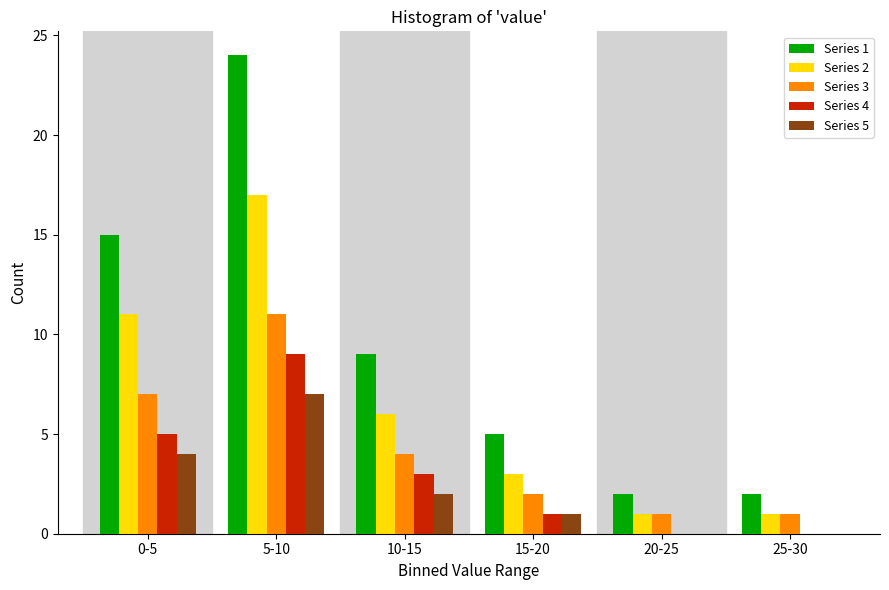

Reading right to left, list all the values displayed in this chart.

Series 1: 25-30=2	20-25=2	15-20=5	10-15=9	5-10=24	0-5=15
Series 2: 25-30=1	20-25=1	15-20=3	10-15=6	5-10=17	0-5=11
Series 3: 25-30=1	20-25=1	15-20=2	10-15=4	5-10=11	0-5=7
Series 4: 25-30=0	20-25=0	15-20=1	10-15=3	5-10=9	0-5=5
Series 5: 25-30=0	20-25=0	15-20=1	10-15=2	5-10=7	0-5=4